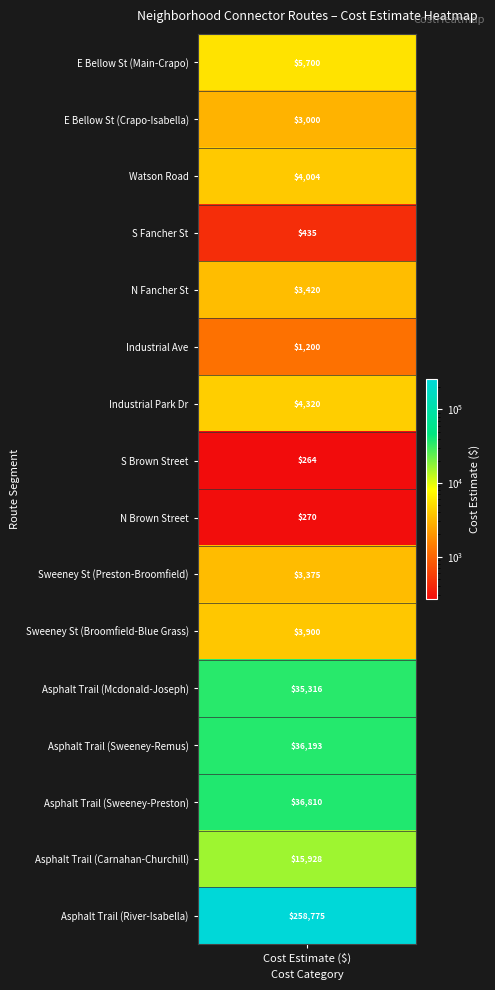

Between N Brown Street_E Pickard St and E Bellow Street_Crapo, which is larger?

E Bellow Street_Crapo